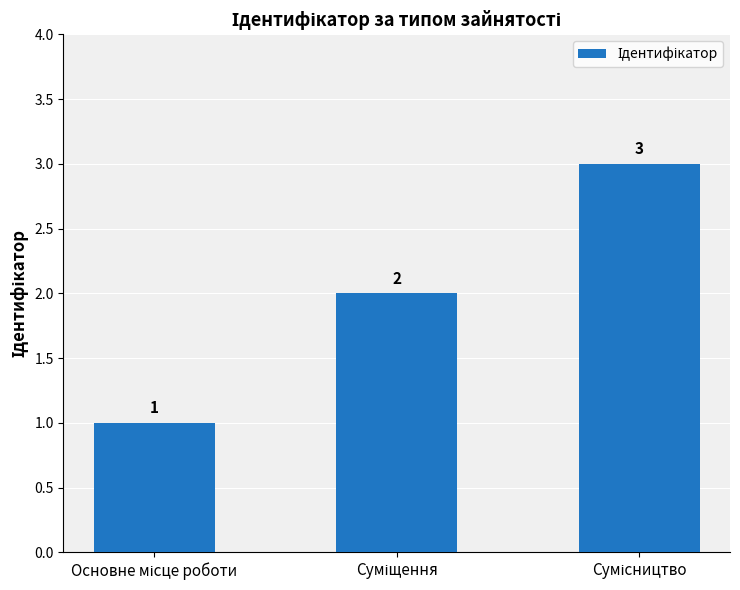

What is the greatest value displayed?

3